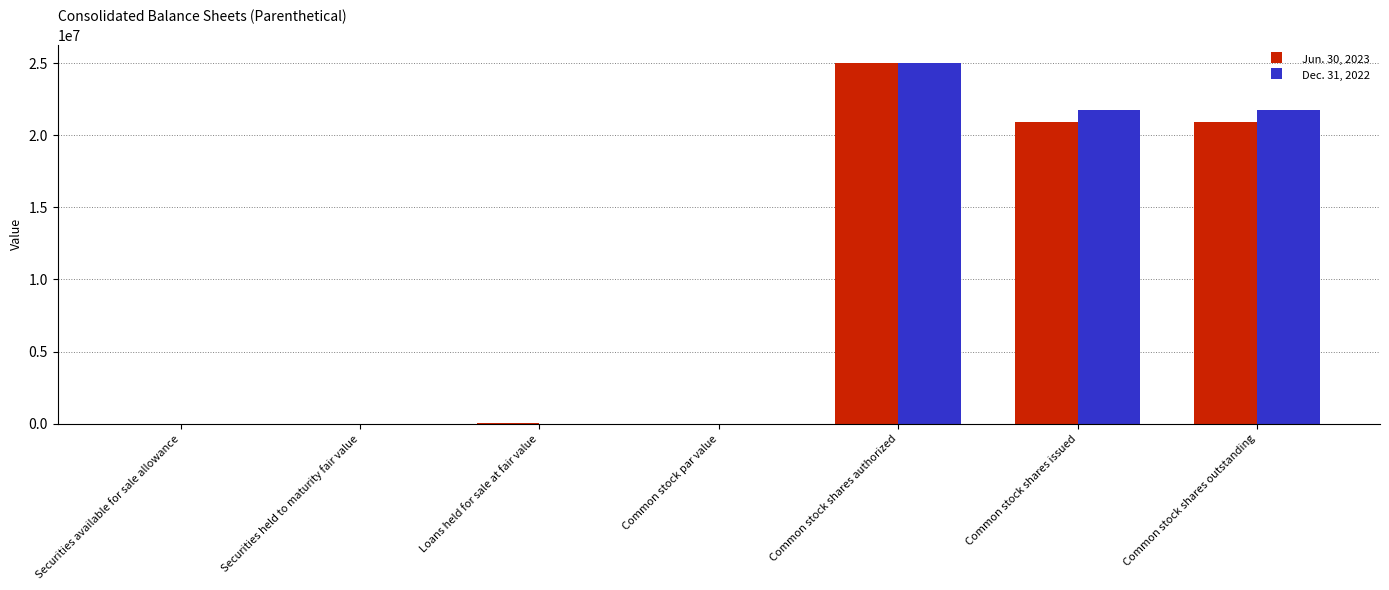

Count the number of data series in this chart.

2